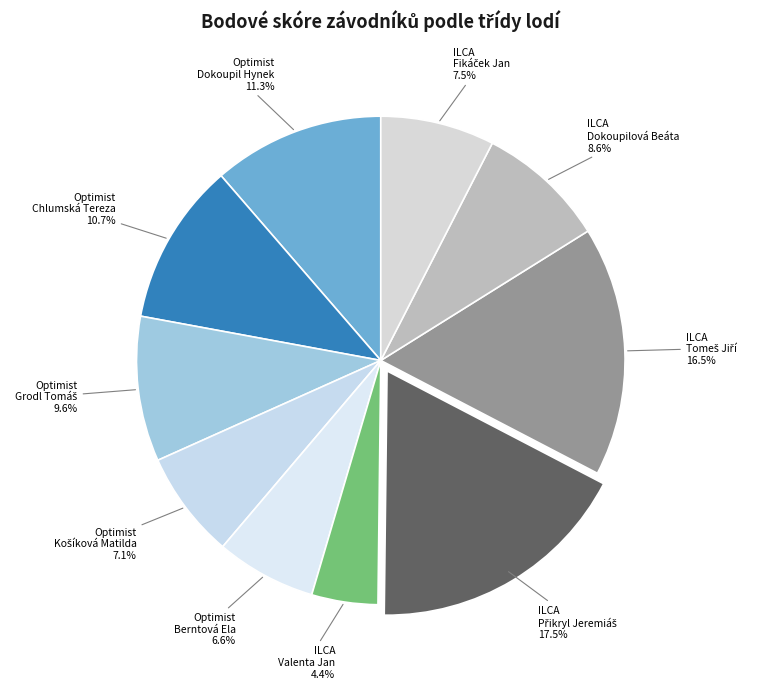

Is there any slice that represents more than half of the pie?

No